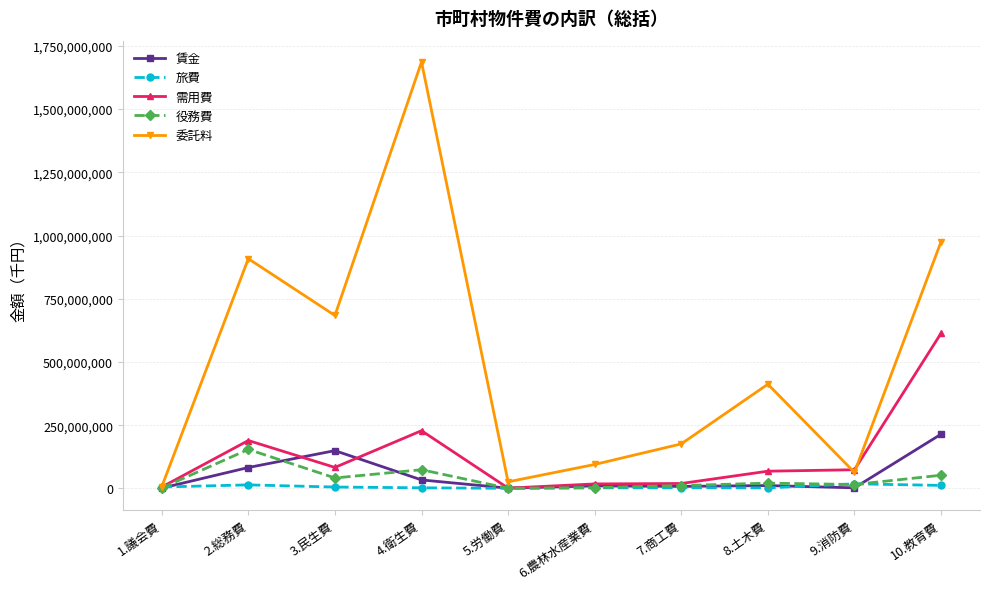

Which series changed the most between 1.議会費 and 8.土木費?

委託料